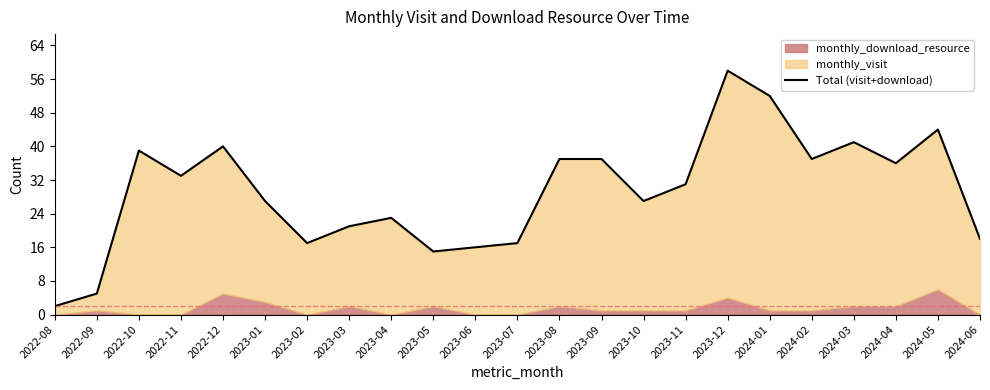

What is the difference between the values at 2022-09 and 2023-01?

22